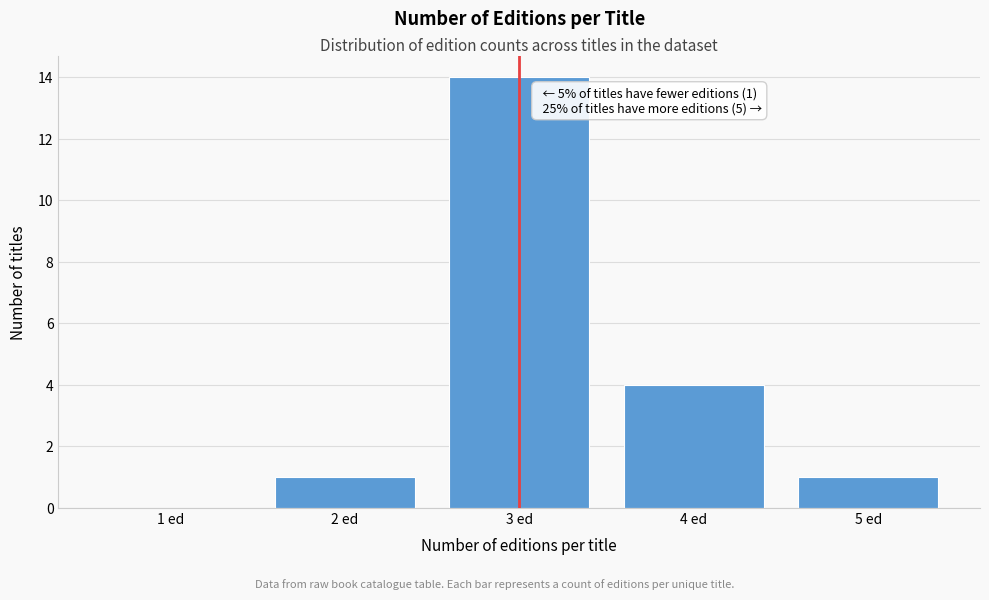

Reading left to right, what are all the values shown in this chart?

1 ed=0	2 ed=1	3 ed=14	4 ed=4	5 ed=1